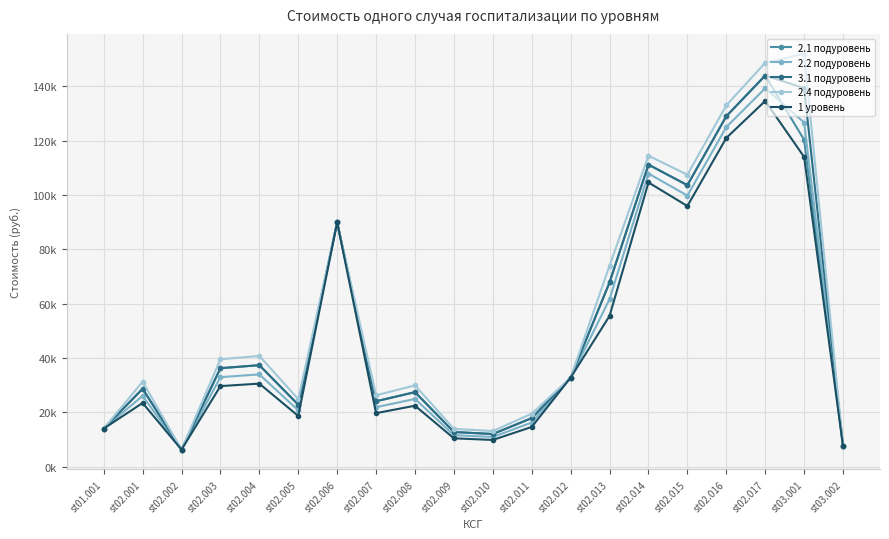

True or false: 2.2 подуровень and 2.4 подуровень cross at least once.

False